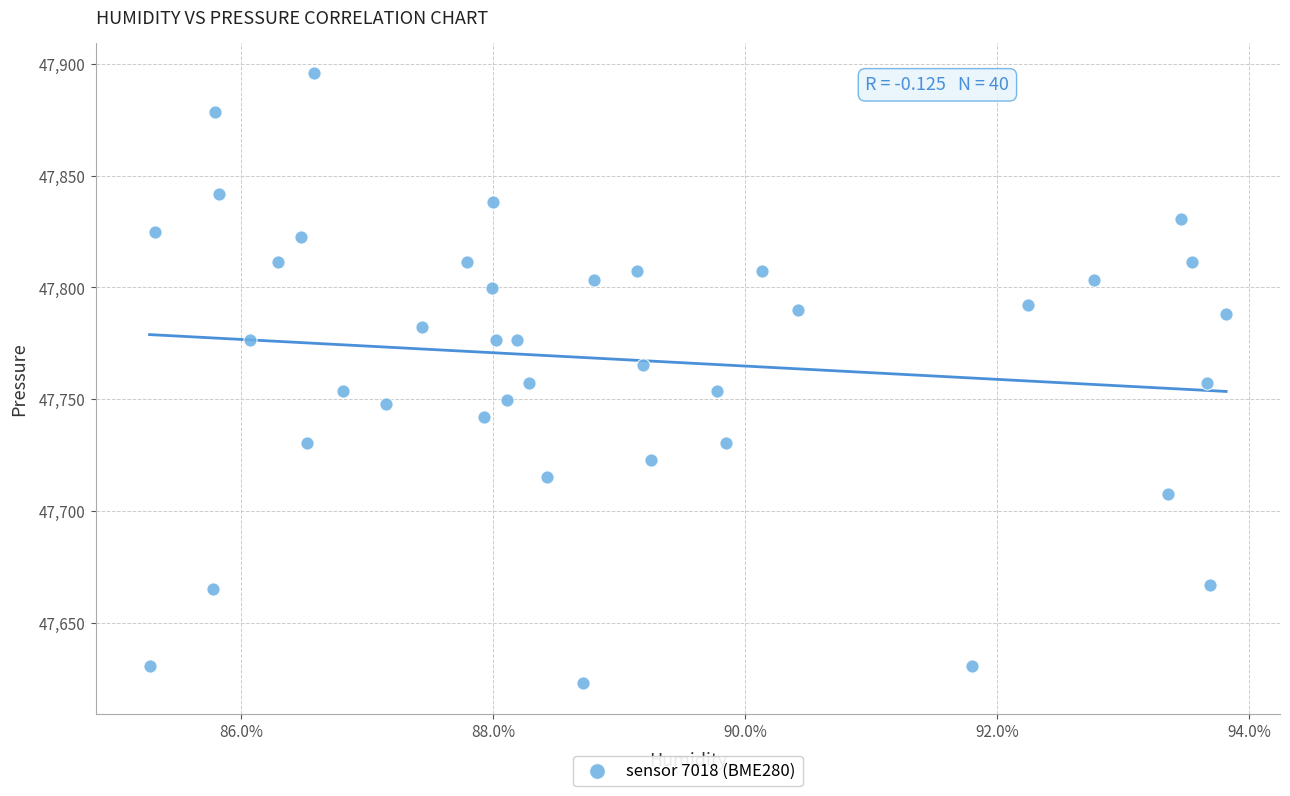

What is the range of Y values (max minus min)?

272.9